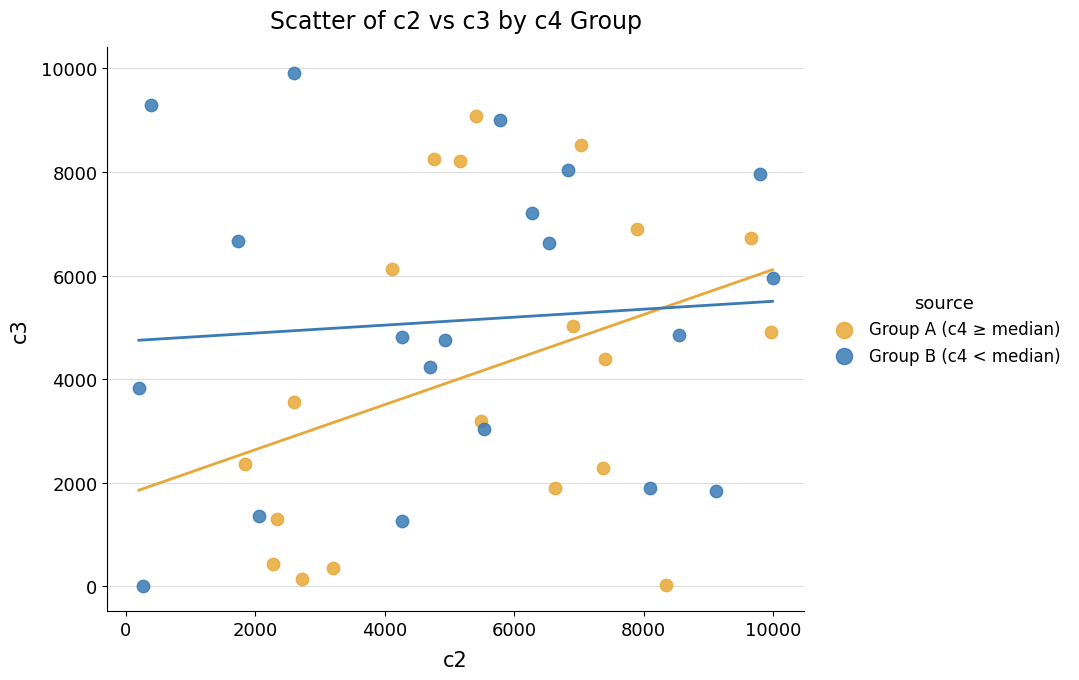

What are all the series names shown in the legend?

Group A (c4 ≥ median), Group B (c4 < median)